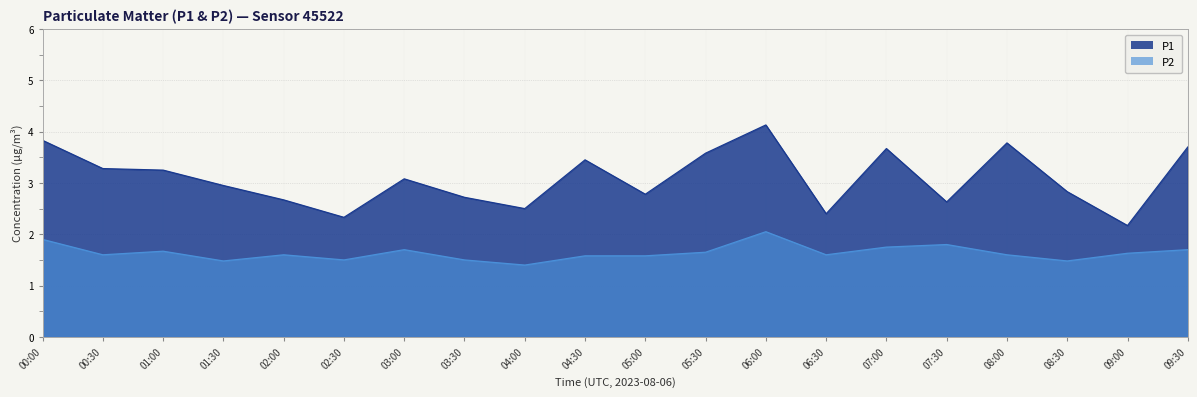

How many series are shown in this chart?

2